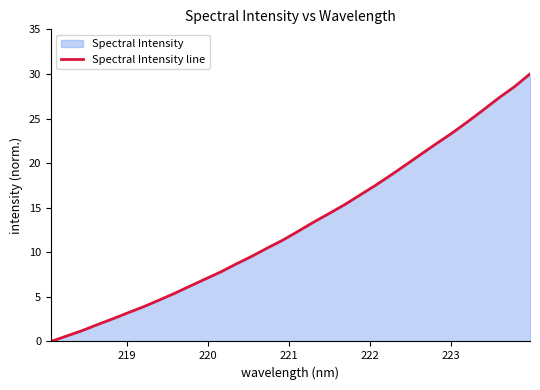

What is the difference between the maximum and minimum values?

30.0